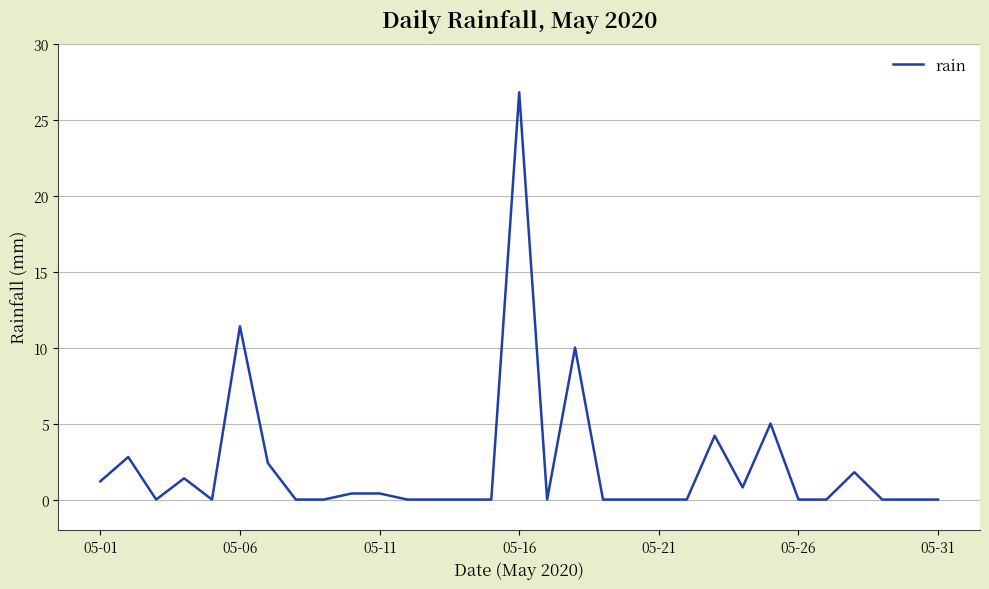

What is the greatest value displayed?

26.8